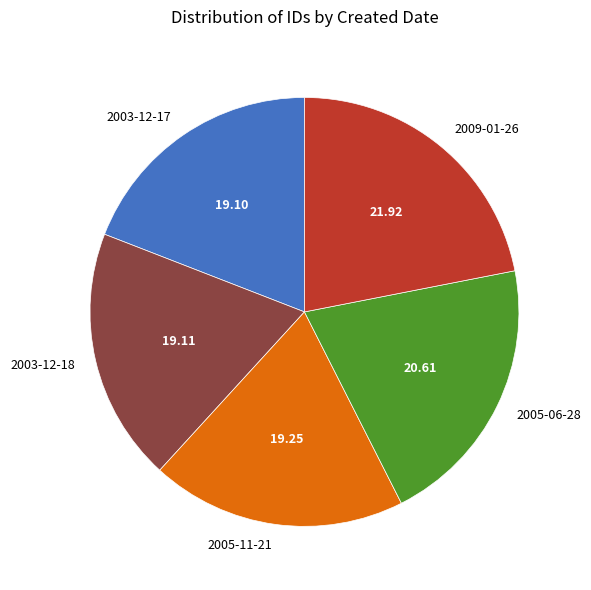

Between 2005-06-28 and 2003-12-17, which is larger?

2005-06-28